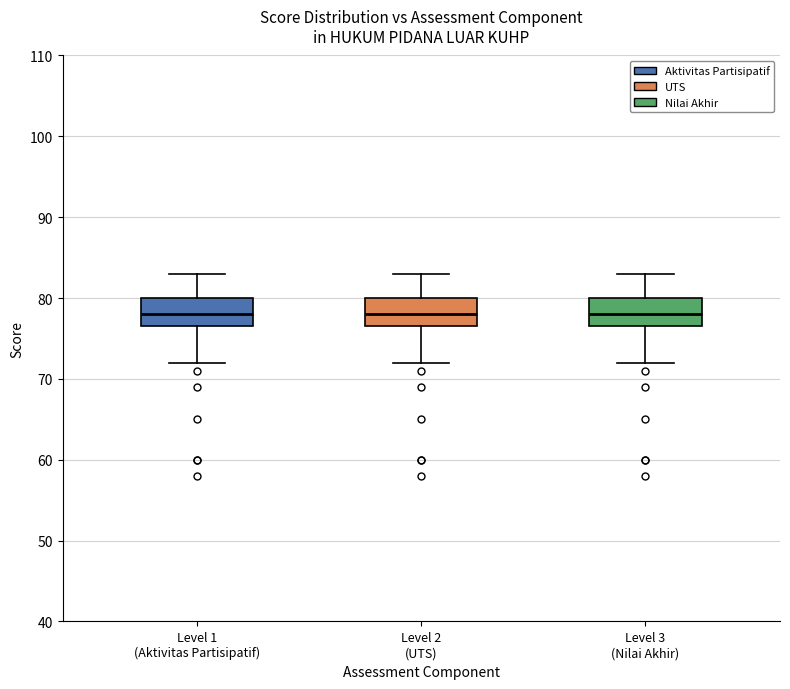

Where does the median line of the box for Level 1 (Aktivitas Partisipatif) sit on the y-axis? The values are not printed on the chart, so give them approximately, as read against the axis.

78